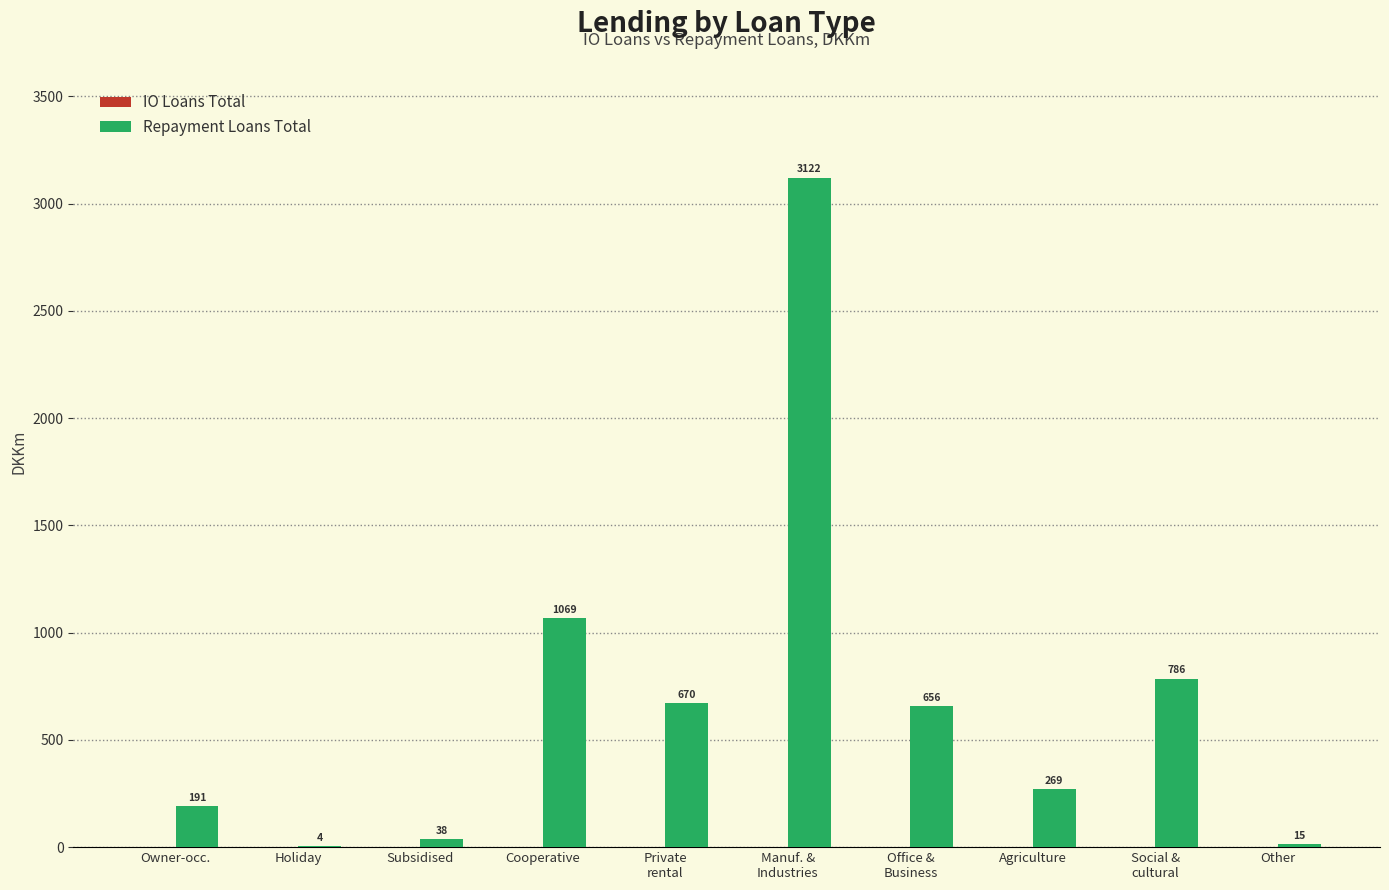

Are the bars grouped side by side (vs. stacked)?

No